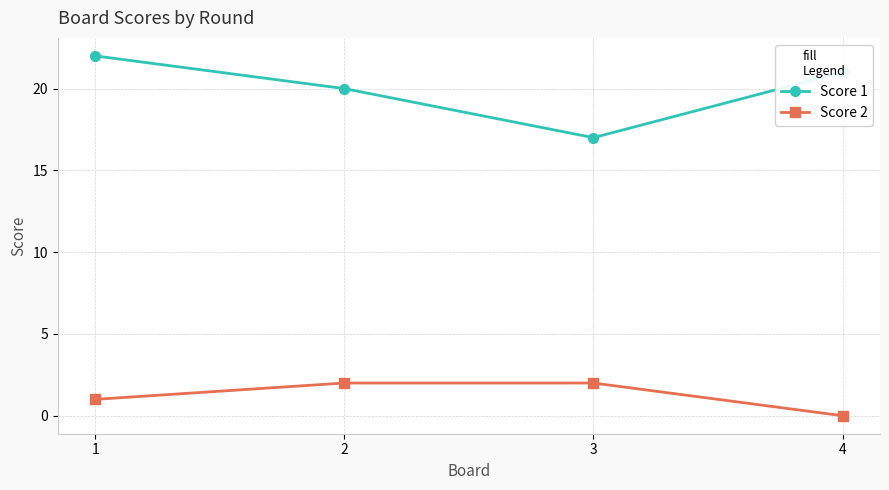

Between 2 and 3, which series saw the biggest shift?

Score 1